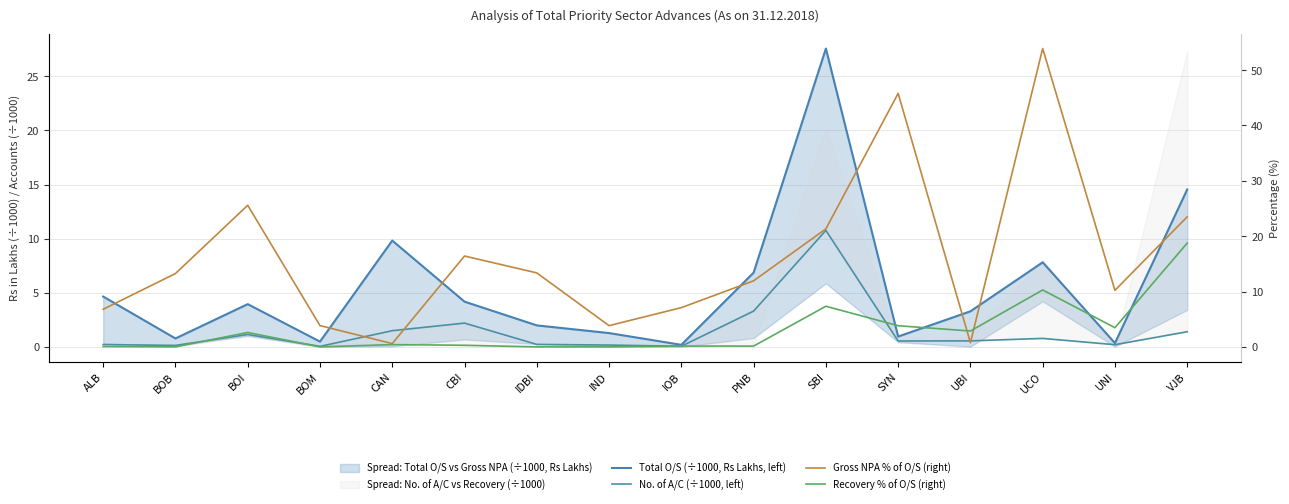

What are all the series names shown in the legend?

Total O/S (÷1000, Rs Lakhs, left), No. of A/C (÷1000, left), Gross NPA % of O/S (right), Recovery % of O/S (right)